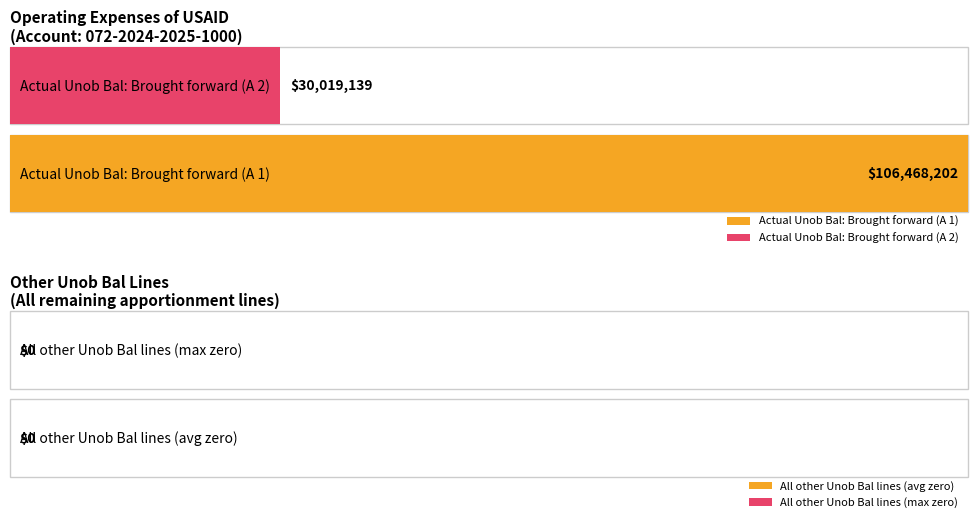

Between A 1 and A 2, which is larger?

A 1